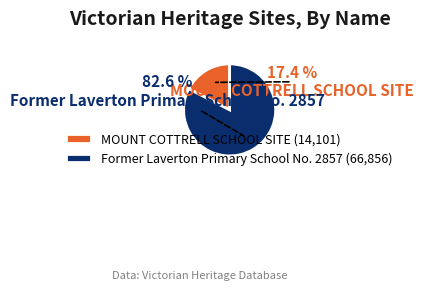

Do MOUNT COTTRELL SCHOOL SITE and Former Laverton Primary School No. 2857 together represent more than half of the pie?

Yes